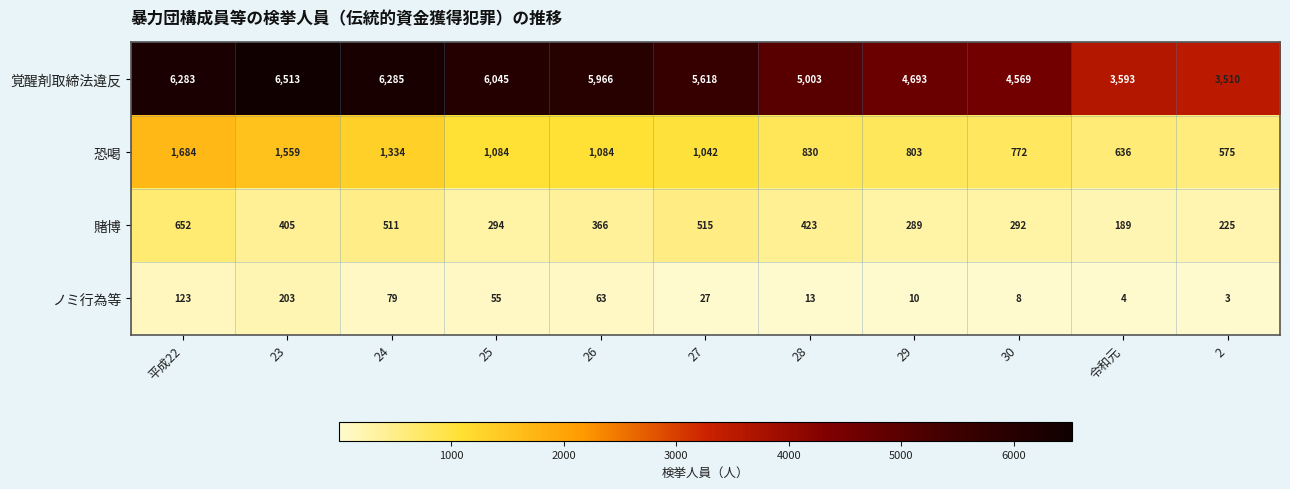

Which series has the largest total across all categories?

覚醒剤取締法違反